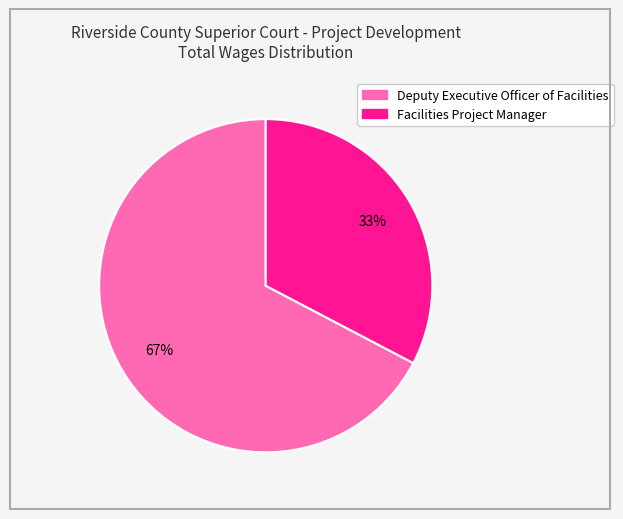

What percentage is the Facilities Project Manager slice, to the nearest percent?

33%